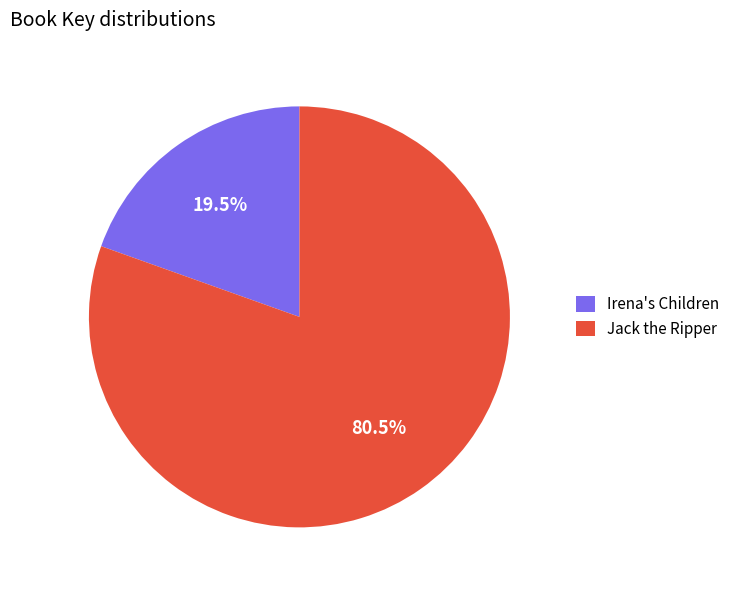

Which slice is the largest?

Jack the Ripper